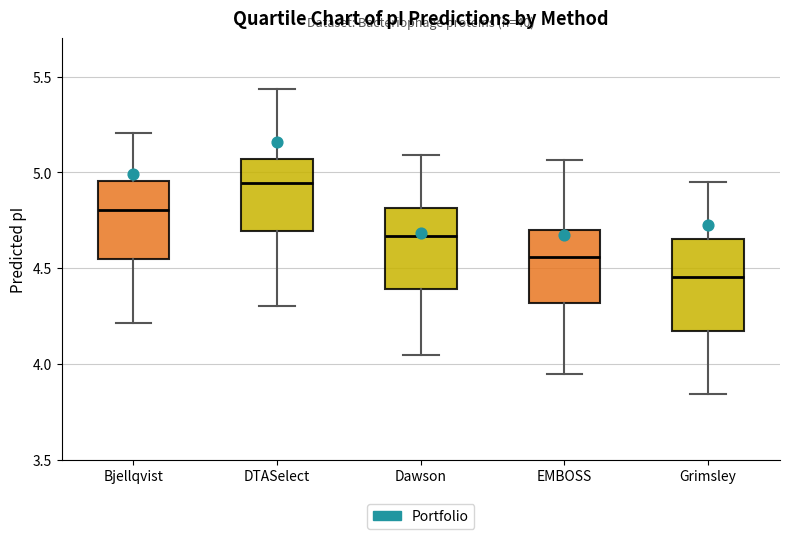

Reading left to right, transcribe this box plot: for each box, give where its median line is, the range the box spans, and where its two whiskers end, as read against the y-axis. The values are not printed on the chart, so give them approximately, as read against the axis.

Bjellqvist: median 4.80, box 4.55 to 4.95, whiskers 4.20 to 5.20
DTASelect: median 4.95, box 4.70 to 5.05, whiskers 4.30 to 5.45
Dawson: median 4.65, box 4.40 to 4.80, whiskers 4.05 to 5.10
EMBOSS: median 4.55, box 4.30 to 4.70, whiskers 3.95 to 5.05
Grimsley: median 4.45, box 4.15 to 4.65, whiskers 3.85 to 4.95